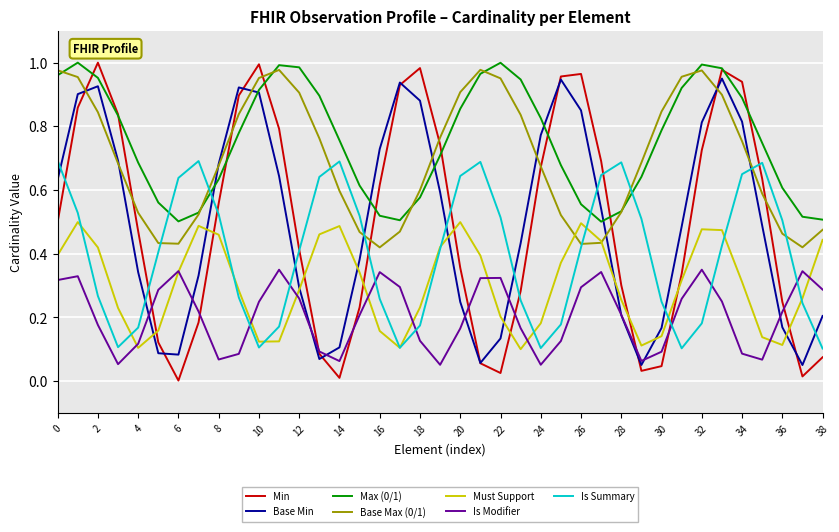

Which series has the widest spread of values?

Min